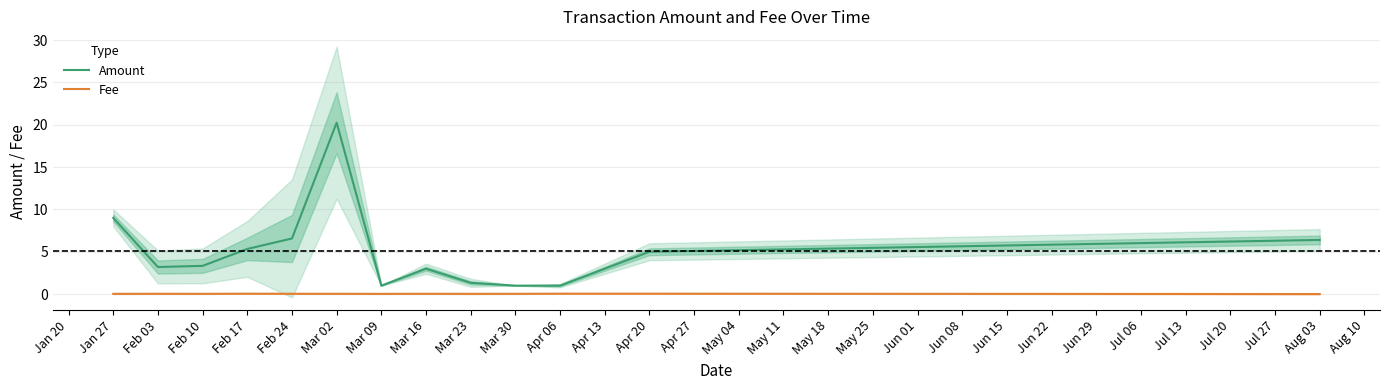

True or false: Amount has a value of 5.3 at Feb 17.

True